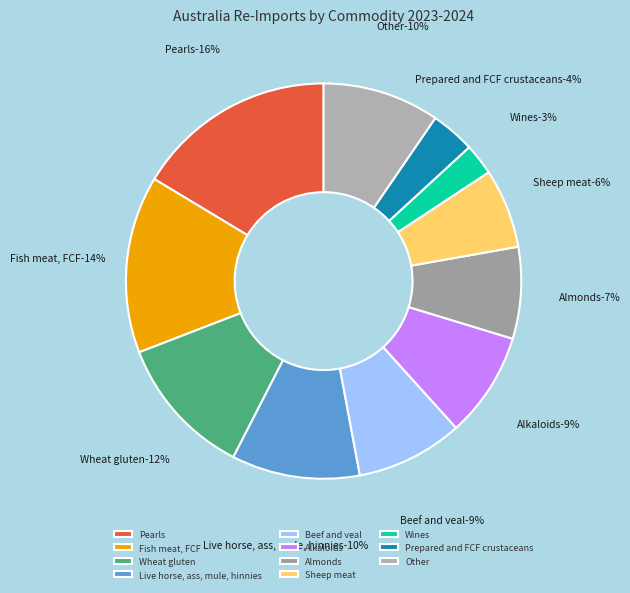

Count the number of slices in the pie.

11